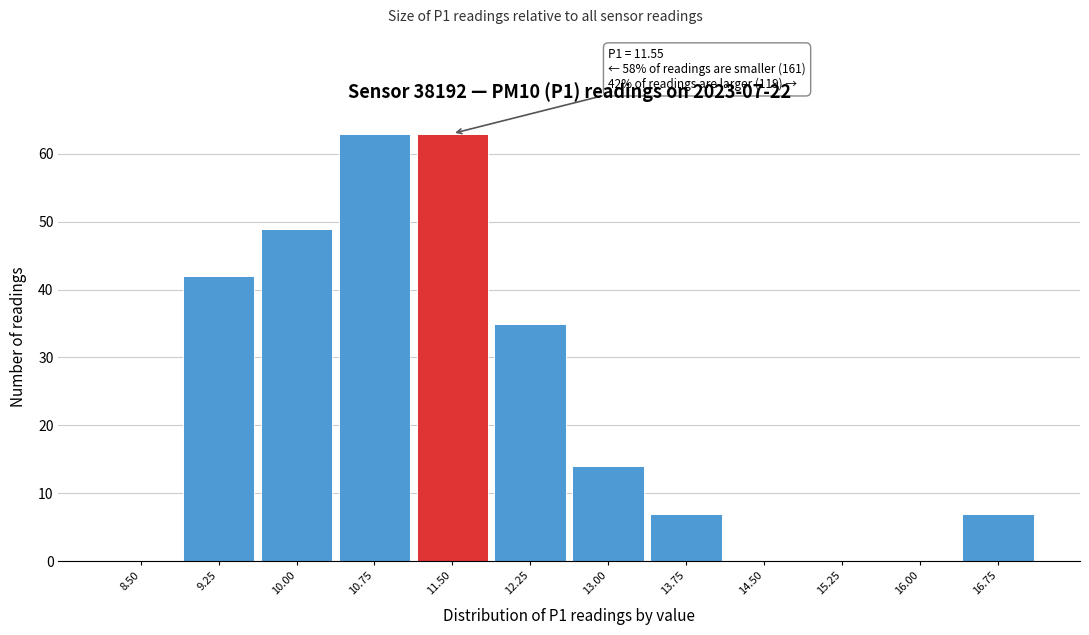

Reading left to right, what are all the values shown in this chart?

8.50=0	9.25=42	10.00=49	10.75=63	11.50=63	12.25=35	13.00=14	13.75=7	14.50=0	15.25=0	16.00=0	16.75=7